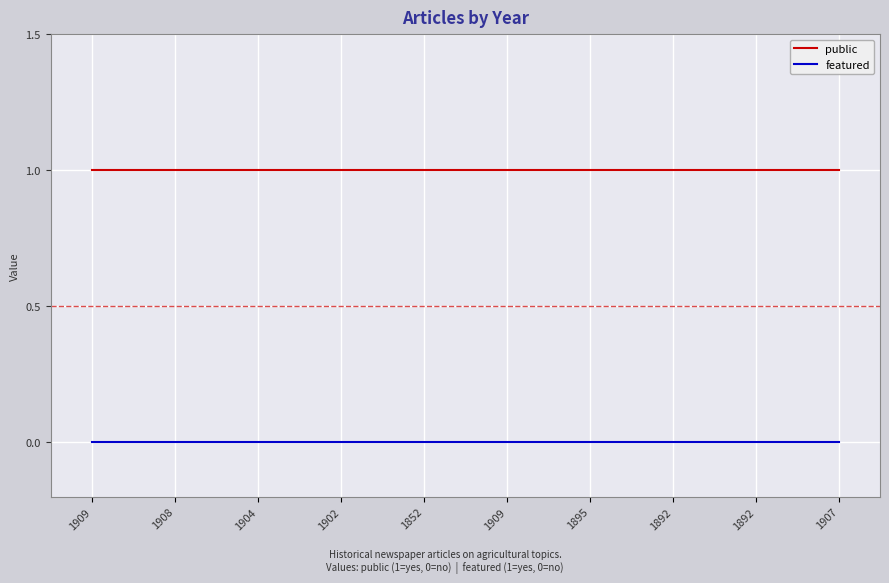

Which series changed the most between 1852 and 1892?

public